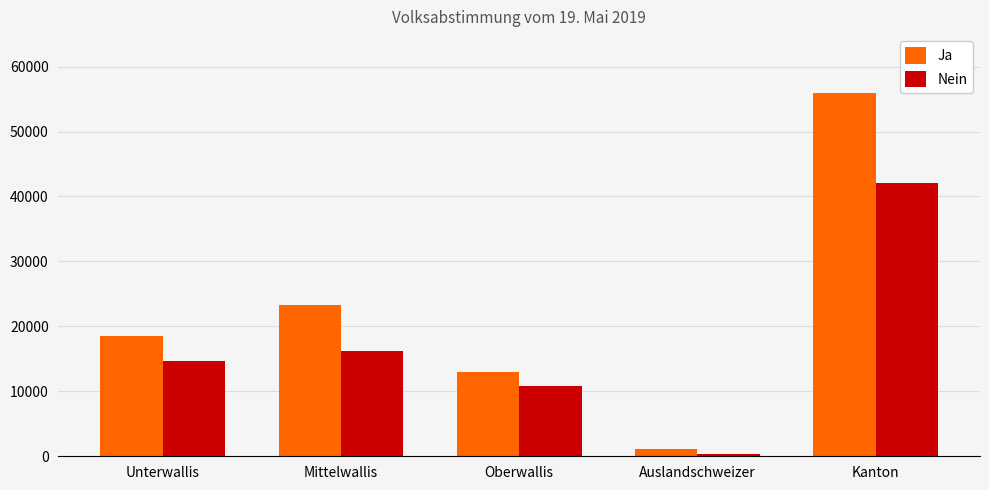

What is the label of the 5th bar from the right?

Unterwallis